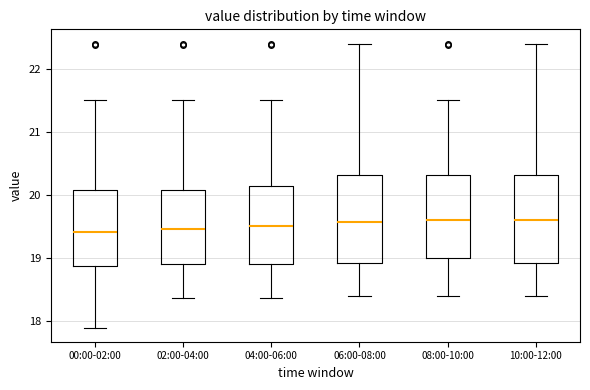

Reading left to right, read every box against the y-axis: the position of its median line, the range the box covers, and the ends of its whiskers. The values are not printed on the chart, so give them approximately, as read against the axis.

00:00-02:00: median 19.4, box 18.9 to 20.1, whiskers 17.9 to 21.5
02:00-04:00: median 19.5, box 18.9 to 20.1, whiskers 18.4 to 21.5
04:00-06:00: median 19.5, box 18.9 to 20.2, whiskers 18.4 to 21.5
06:00-08:00: median 19.6, box 18.9 to 20.3, whiskers 18.4 to 22.4
08:00-10:00: median 19.6, box 19.0 to 20.3, whiskers 18.4 to 21.5
10:00-12:00: median 19.6, box 18.9 to 20.3, whiskers 18.4 to 22.4